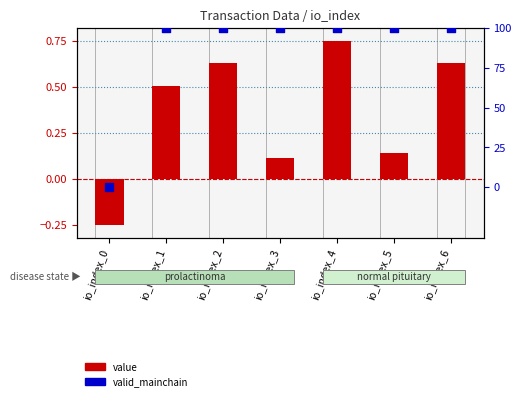

Which series has the largest total across all categories?

valid_mainchain